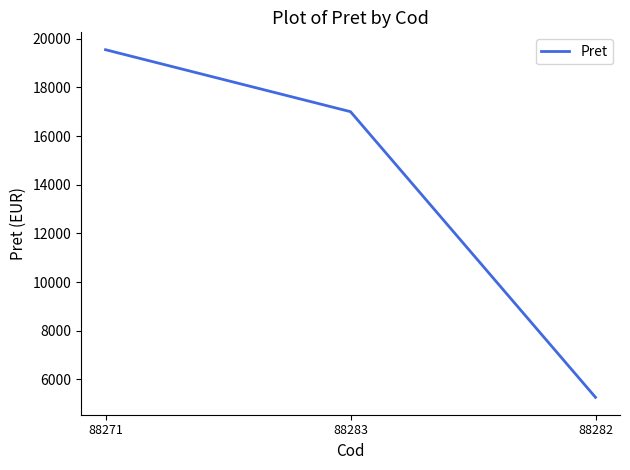

Rank the categories by value from highest to lowest.

88271, 88283, 88282